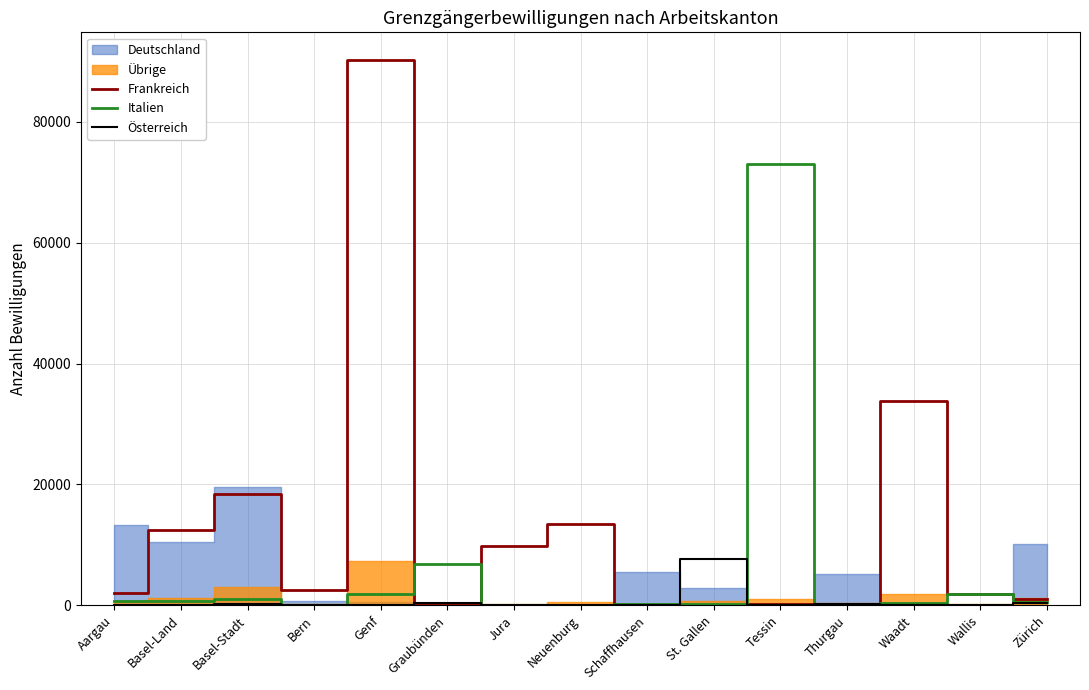

How many data points in Italien are less than 482?

7